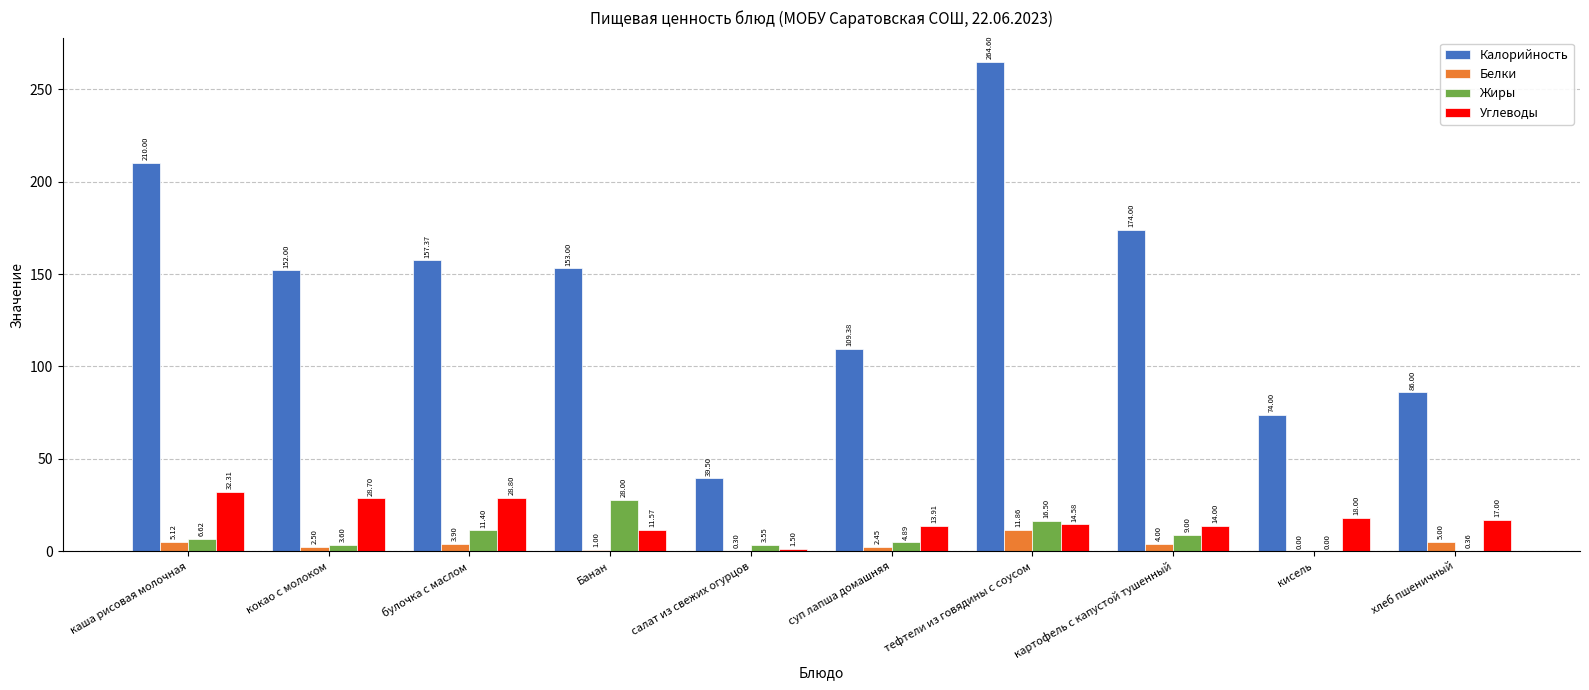

What is the total value across all series at салат из свежих огурцов?

44.9